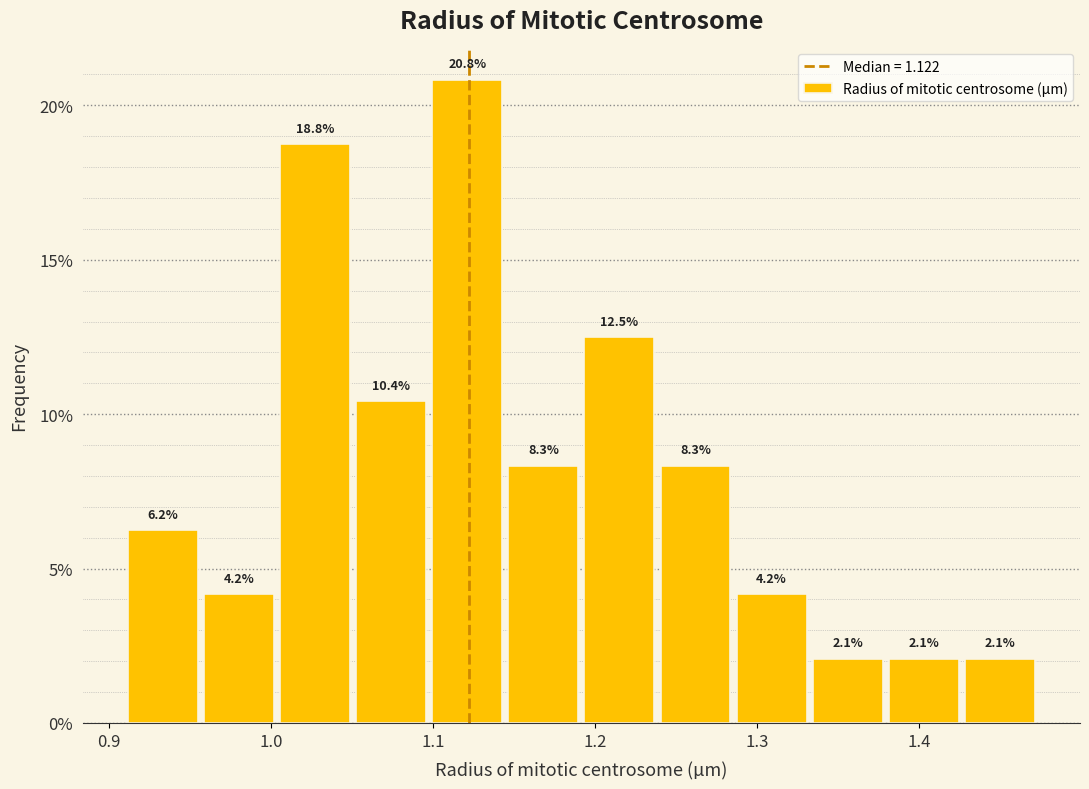

Reading left to right, transcribe this chart: for each bar, give the range it covers on the x-axis and its height. The bar edges are not printed on the chart, so give them approximately, as read against the axis.

0.91 to 0.96: 6.2
0.96 to 1.00: 4.2
1.00 to 1.05: 18.8
1.05 to 1.10: 10.4
1.10 to 1.14: 20.8
1.14 to 1.19: 8.3
1.19 to 1.24: 12.5
1.24 to 1.29: 8.3
1.29 to 1.33: 4.2
1.33 to 1.38: 2.1
1.38 to 1.43: 2.1
1.43 to 1.47: 2.1